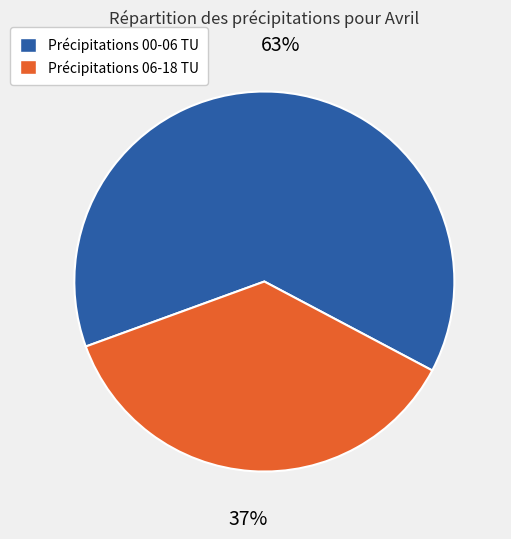

To the nearest percent, what portion does Précipitations 00-06 TU represent?

63%